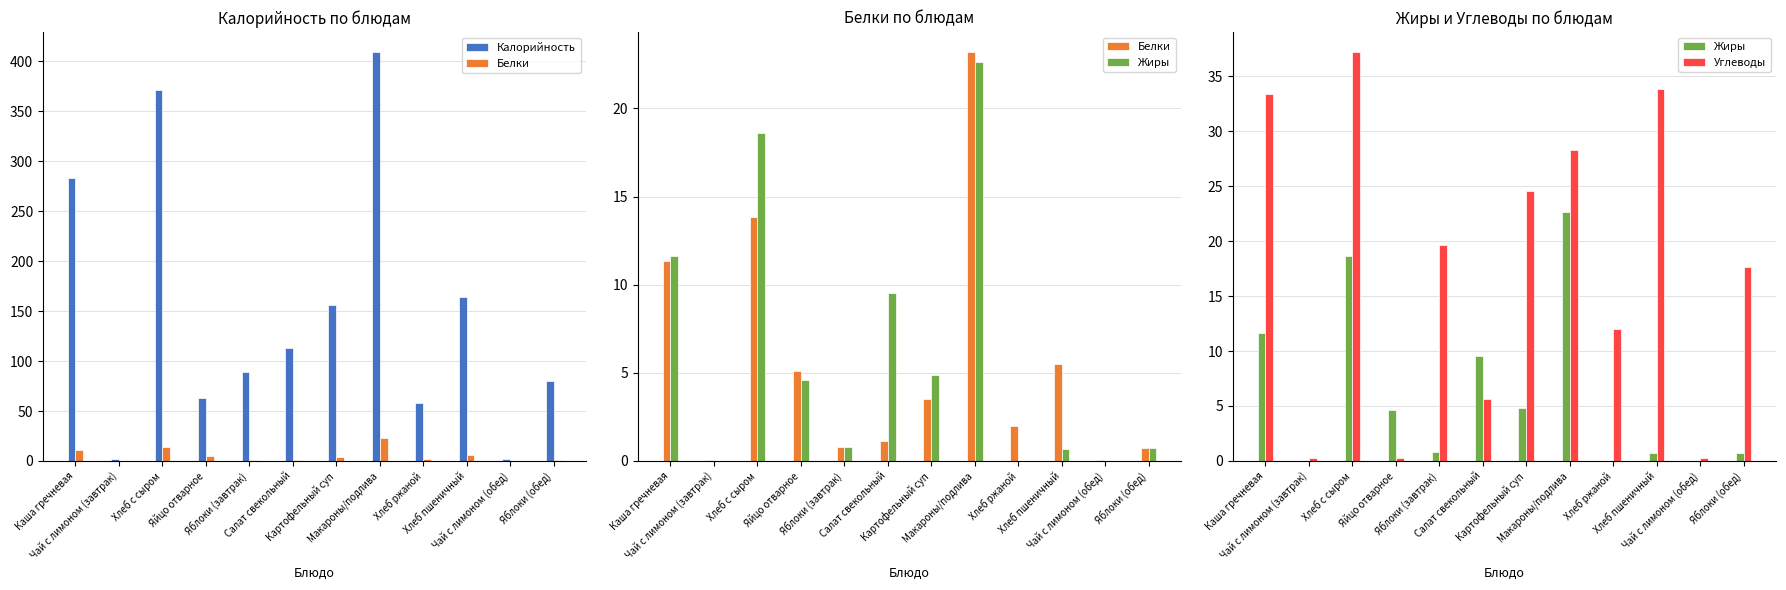

At which category is the sum across all series the highest?

Макароны/подлива